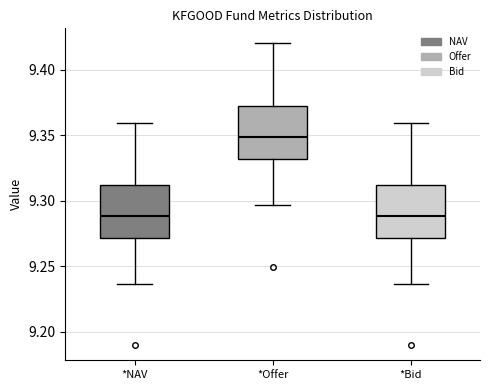

Which box has the highest median line?

*Offer